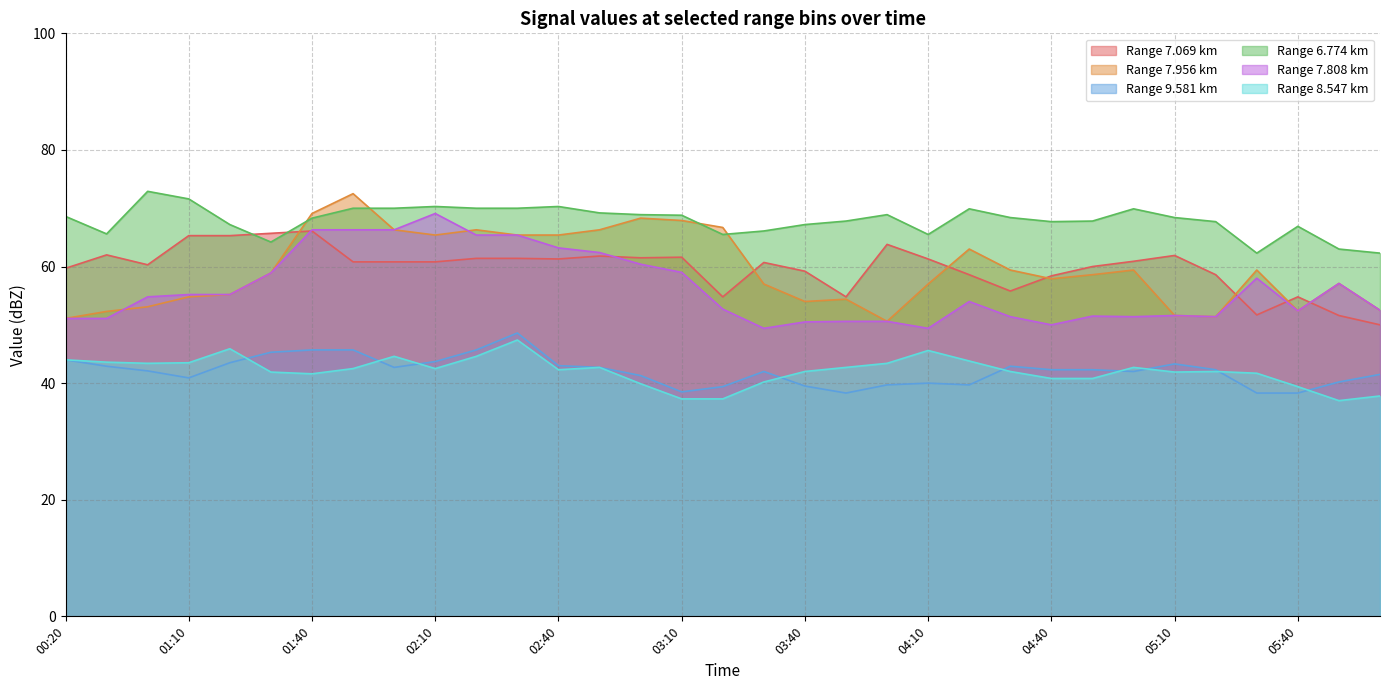

Count the number of categories in the chart.

33